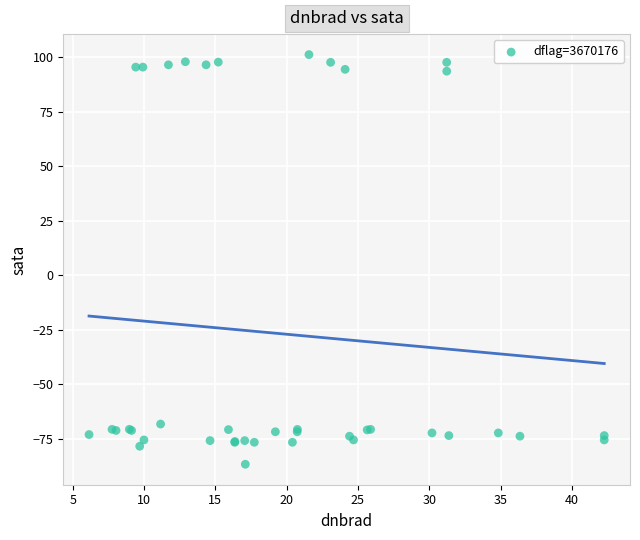

What Y value in the scatter plot is closest to 7?

-68.2